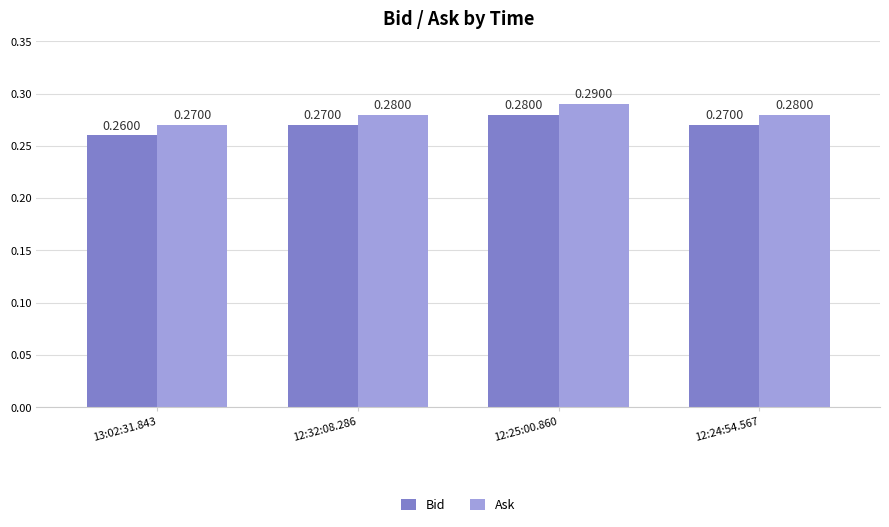

At which category is the sum across all series the highest?

12:25:00.860